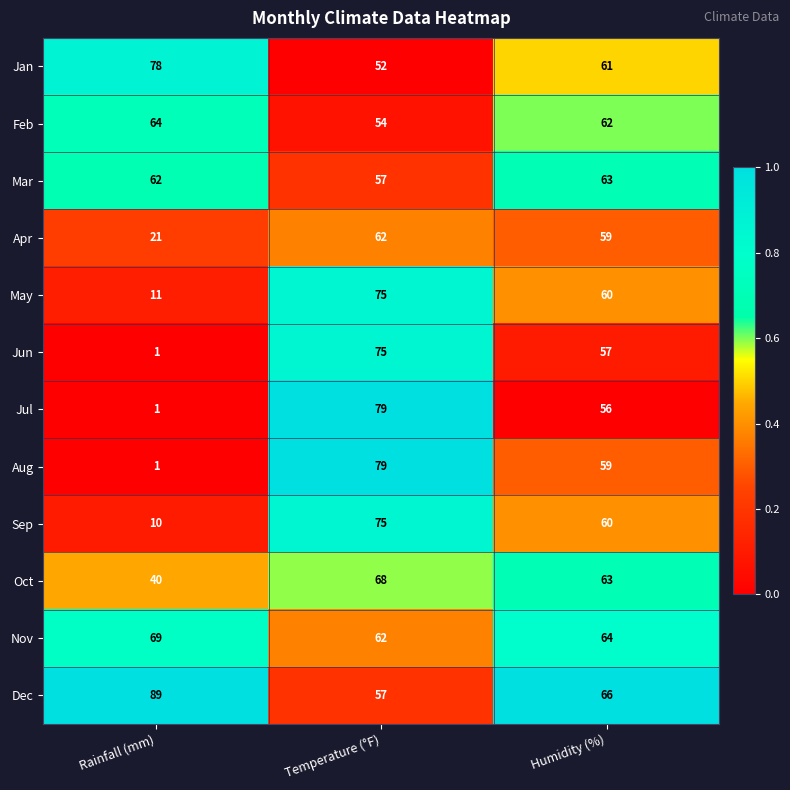

Which series has the largest total across all categories?

Dec